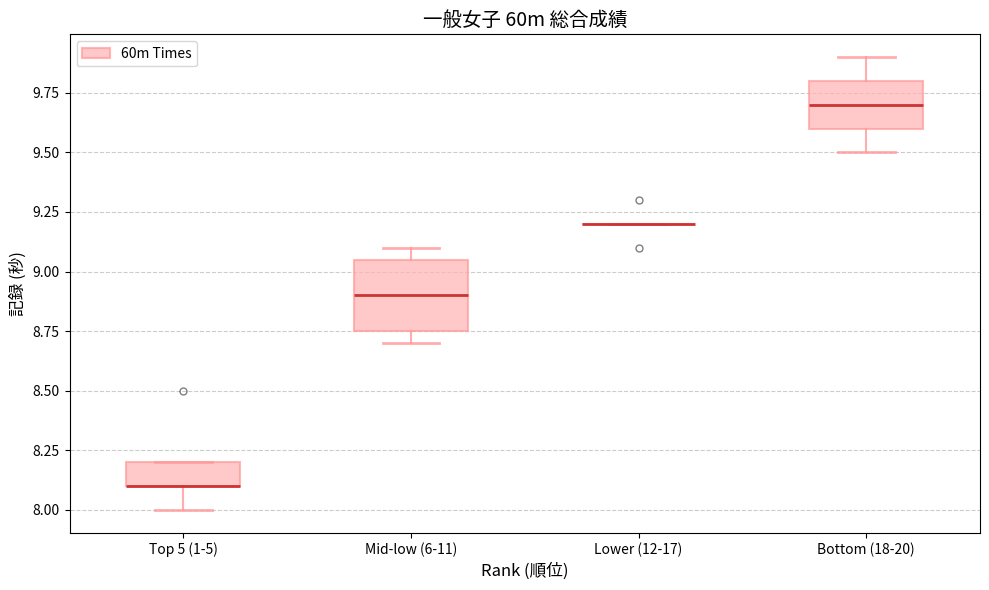

Reading left to right, read every box against the y-axis: the position of its median line, the range the box covers, and the ends of its whiskers. The values are not printed on the chart, so give them approximately, as read against the axis.

Top 5 (1-5): median 8.10 (drawn on the box's lower edge), box 8.10 to 8.20, whiskers 8.00 to 8.20
Mid-low (6-11): median 8.90, box 8.75 to 9.05, whiskers 8.70 to 9.10
Lower (12-17): box collapsed to a line at 9.20, whiskers 9.20 to 9.20
Bottom (18-20): median 9.70, box 9.60 to 9.80, whiskers 9.50 to 9.90